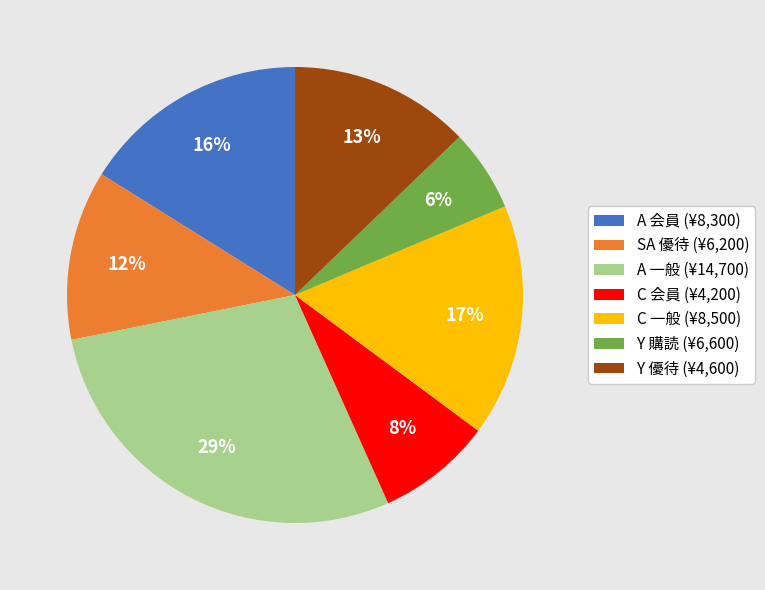

How many segments does this pie chart have?

7